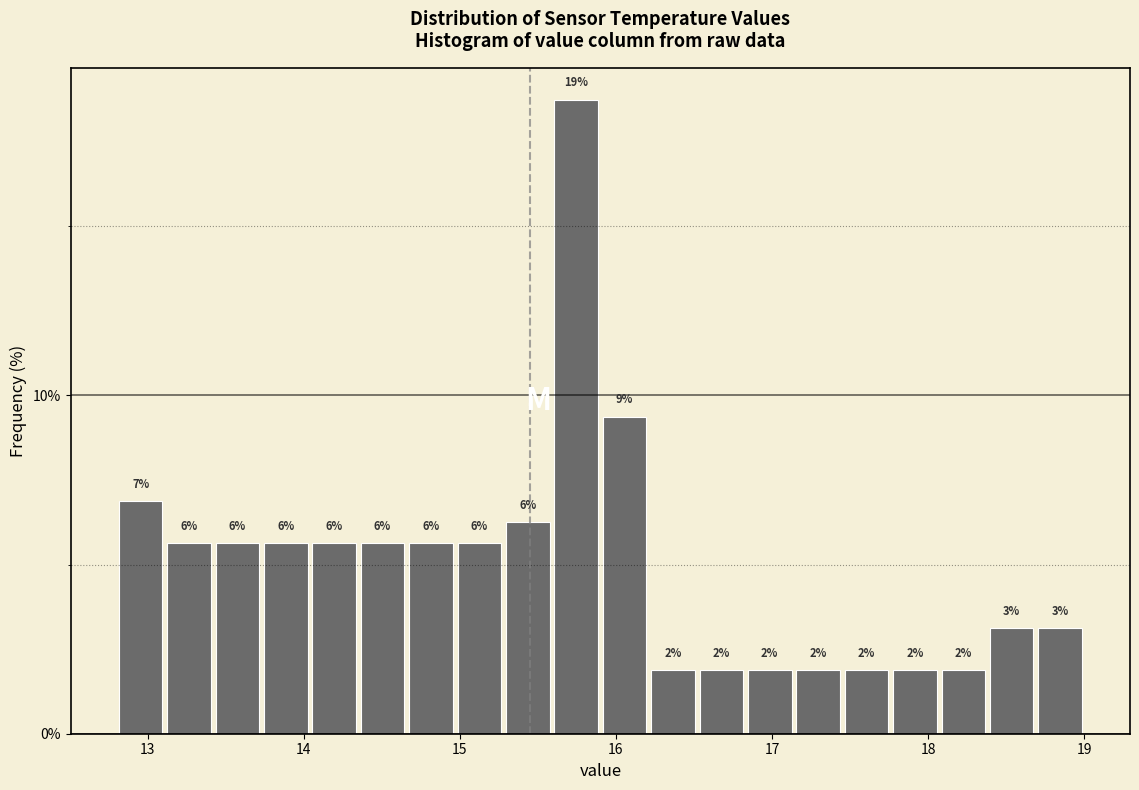

Read against the x-axis, roughly where is the centre of the tallest bar?

15.7